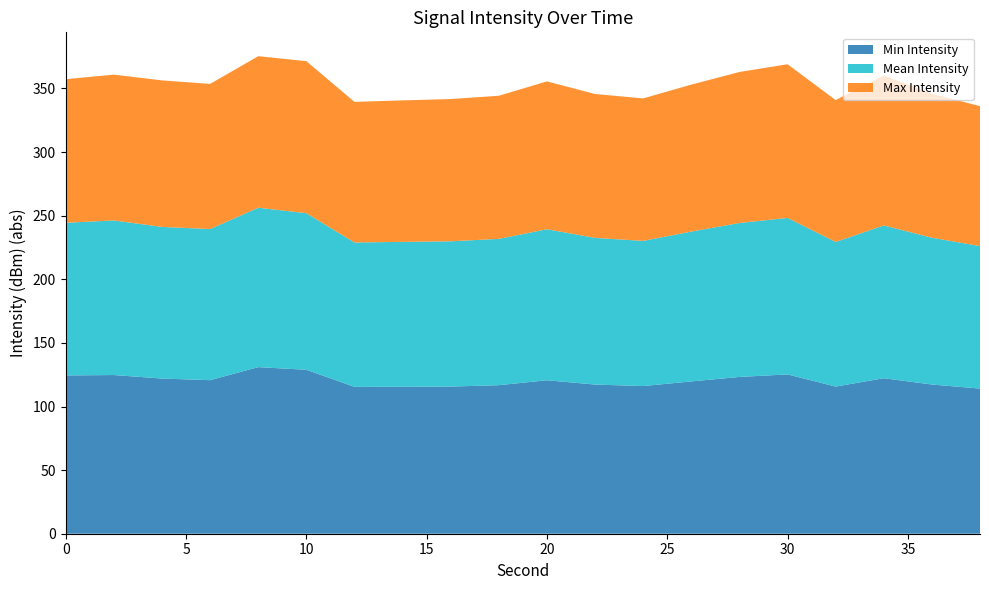

What is the highest value of the Min Intensity series?

131.0